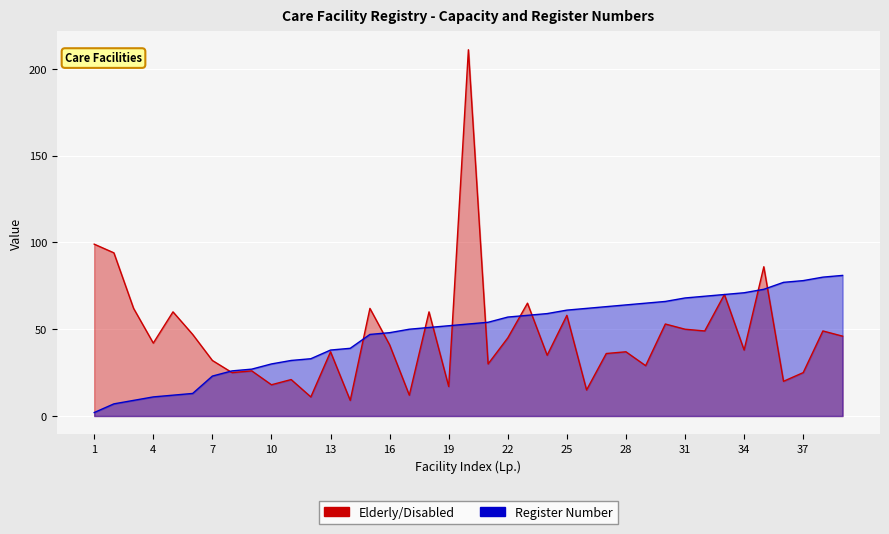

Which series ends up on top after the final intersection of Register Number and Elderly/Disabled?

Register Number